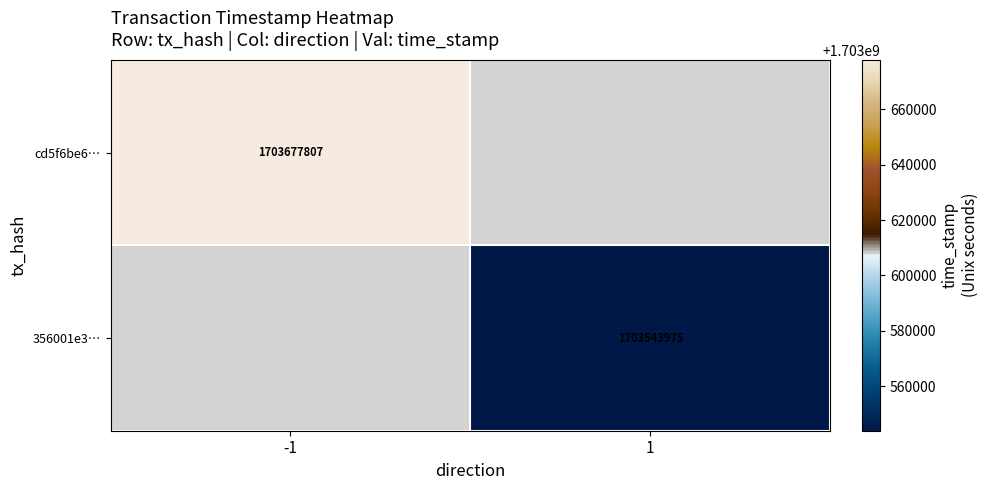

Is it true that 356001e3… equals 1703543975 at 1?

True